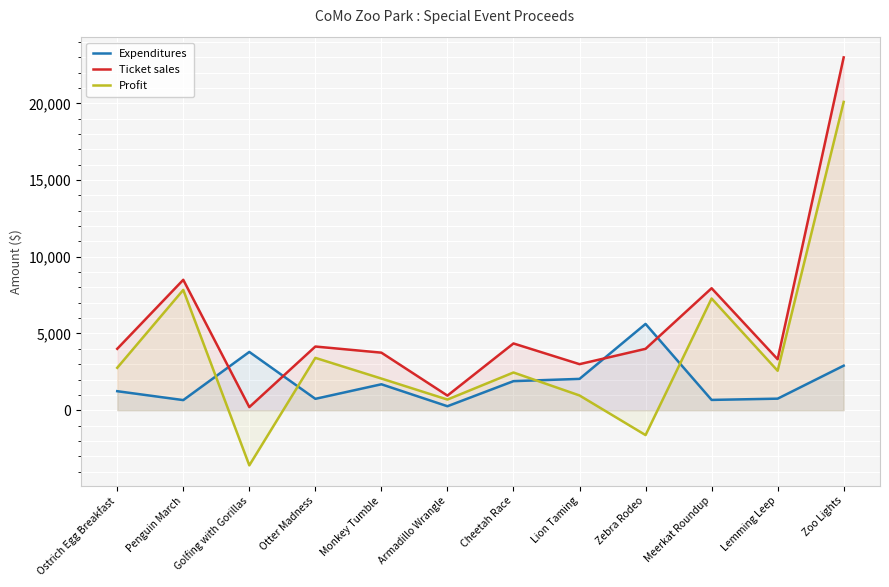

What is the sum of the Ticket sales values at Cheetah Race and Lion Taming?

7350.0